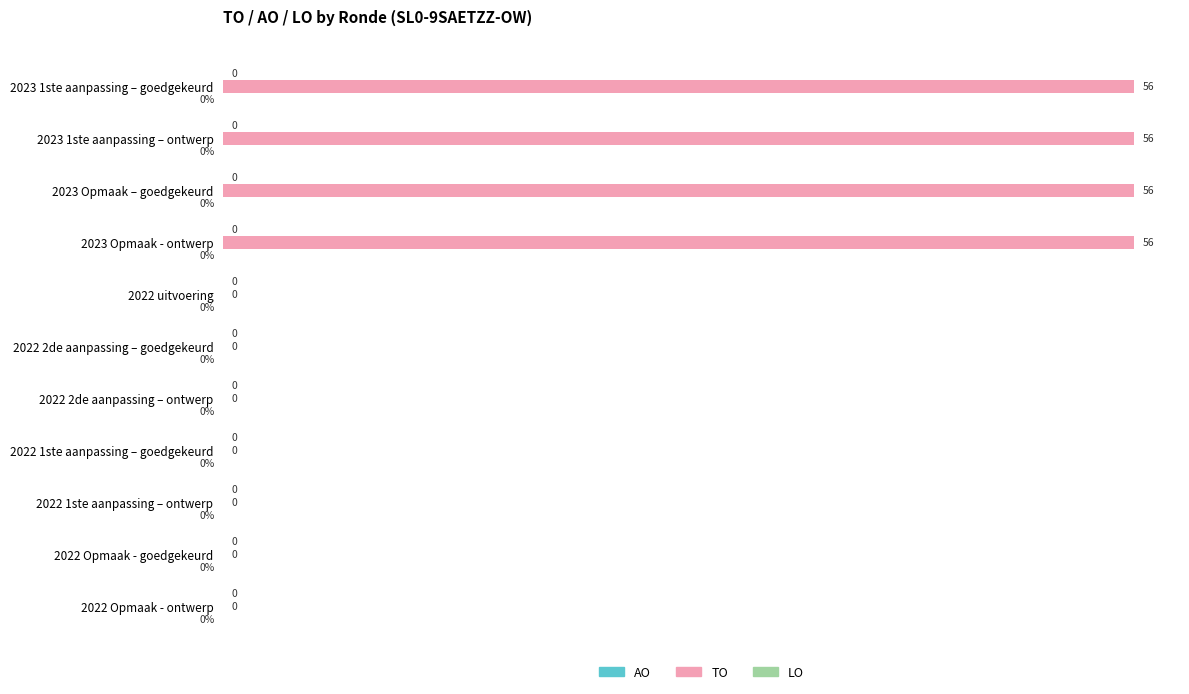

What is the maximum value shown in the chart?

56